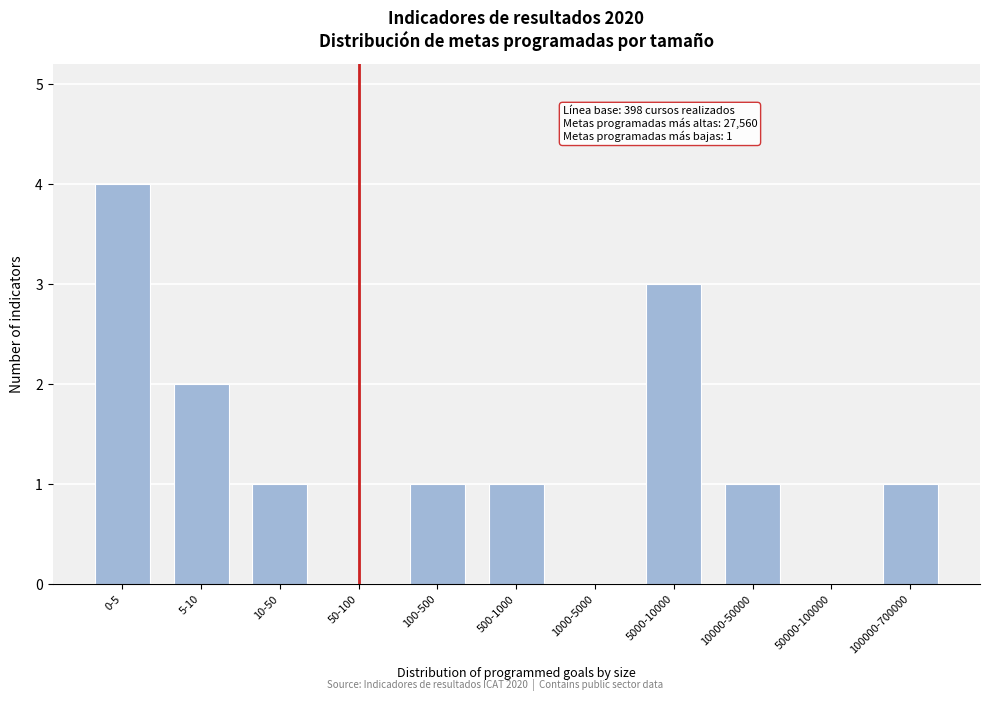

Reading right to left, list all the values displayed in this chart.

100000-700000=1	50000-100000=0	10000-50000=1	5000-10000=3	1000-5000=0	500-1000=1	100-500=1	50-100=0	10-50=1	5-10=2	0-5=4